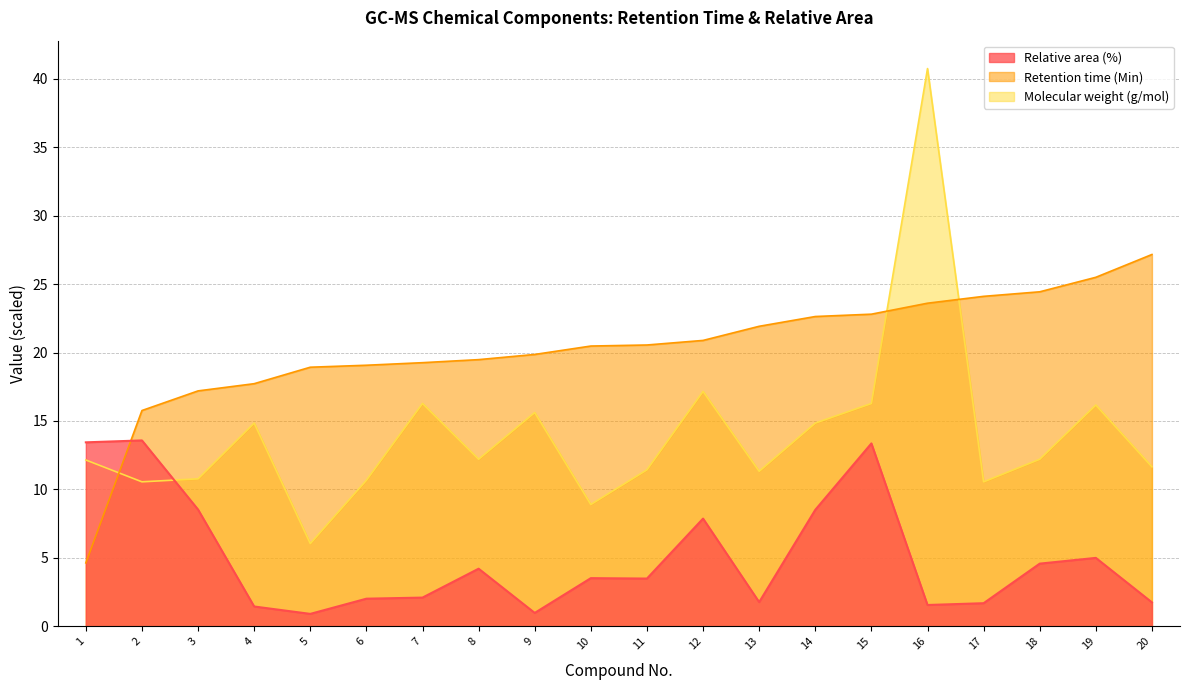

True or false: Relative area (%) and Molecular weight (g/mol) intersect in this chart.

True